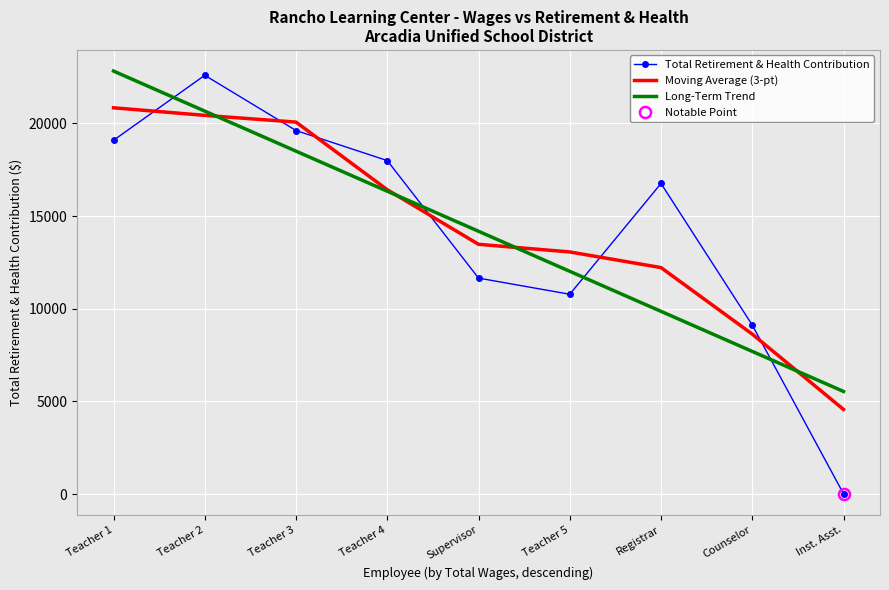

After their last crossing, which series has the higher values: Total Retirement & Health Contribution or Long-Term Trend?

Long-Term Trend